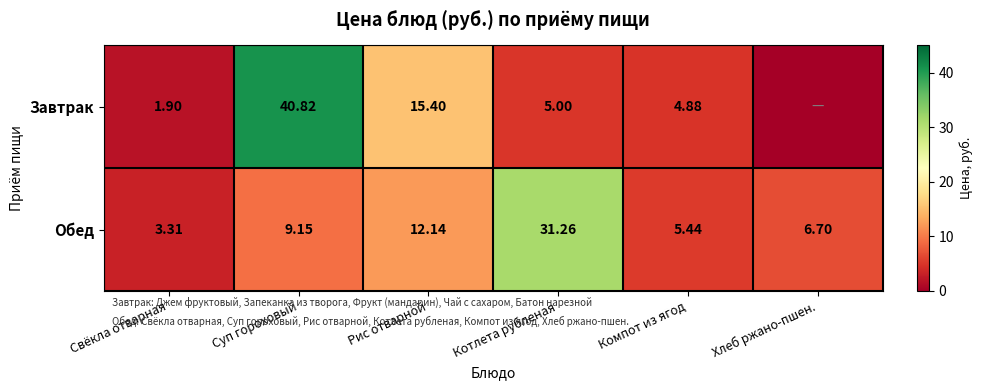

The Завтрак series shows 7.2 at Котлета рубленая. True or false?

False